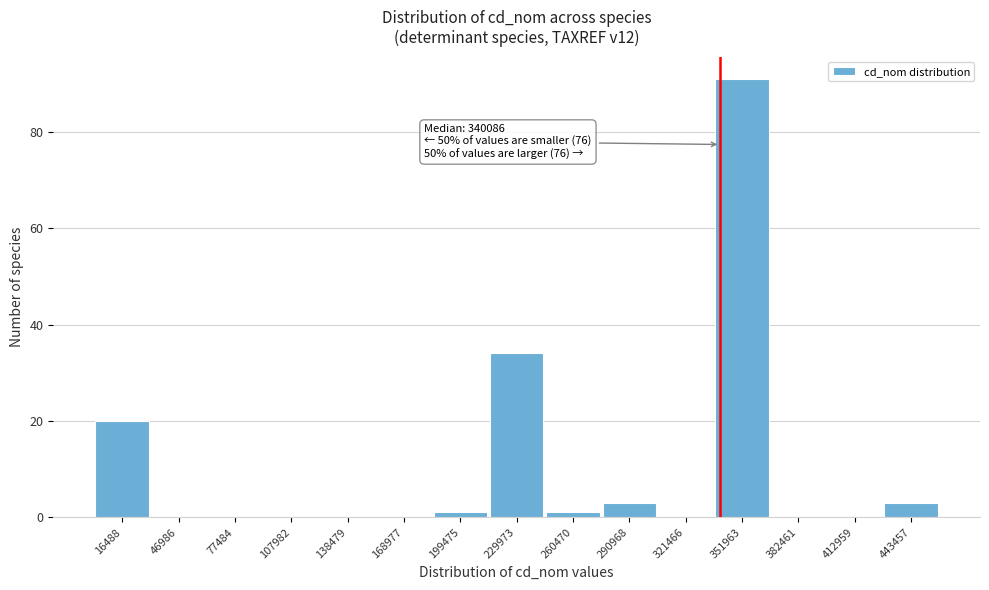

Which range on the x-axis has the tallest bar?

335000 to 365000